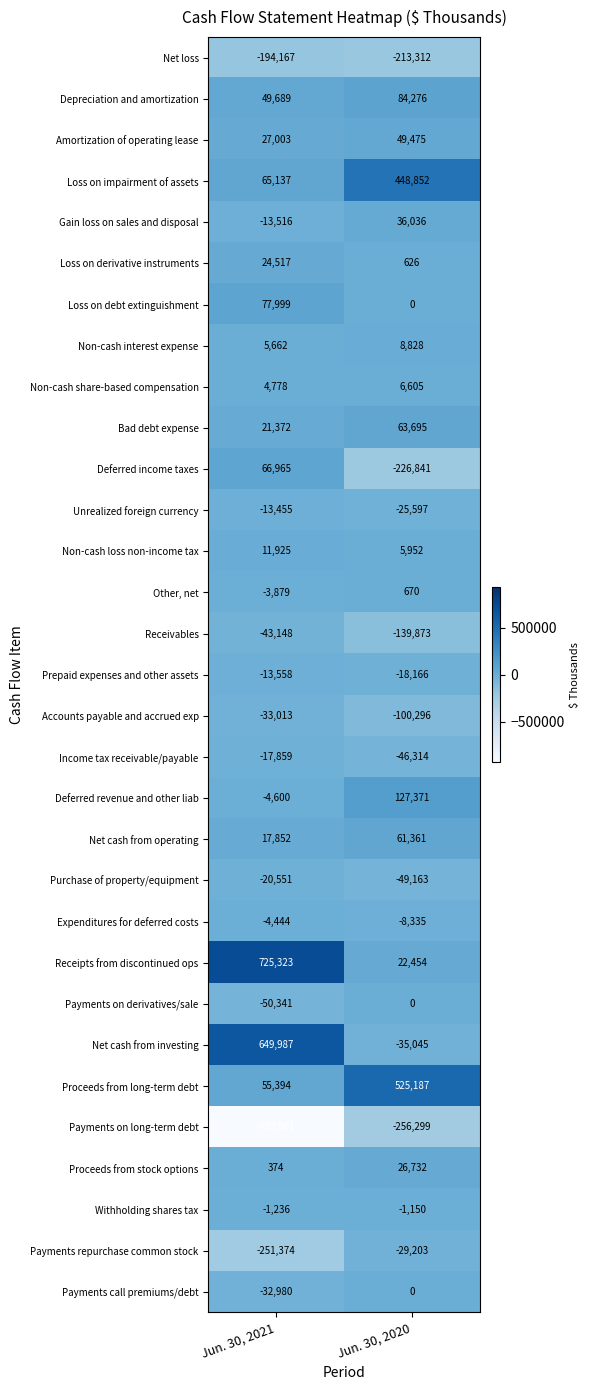

What is the average value of the Loss on derivative instruments series?

12572